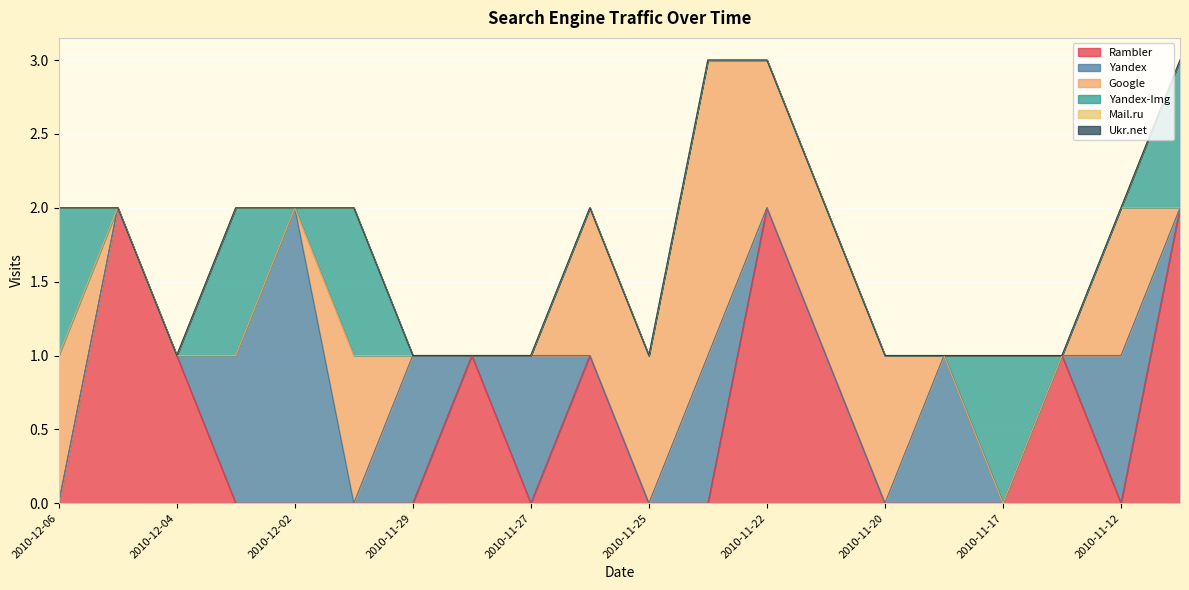

Count the number of data series in this chart.

6